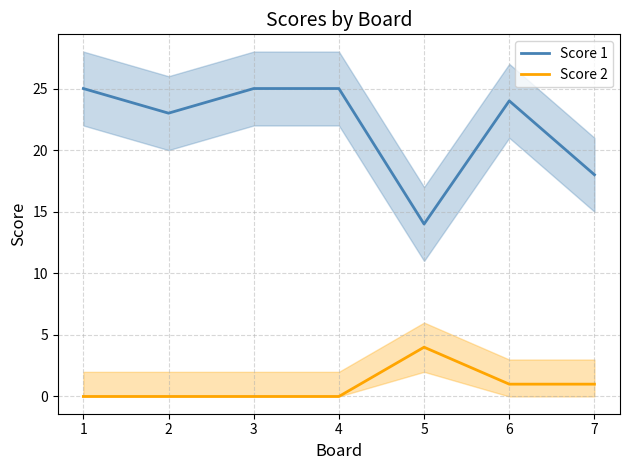

At how many categories does at least one series exceed 12?

7